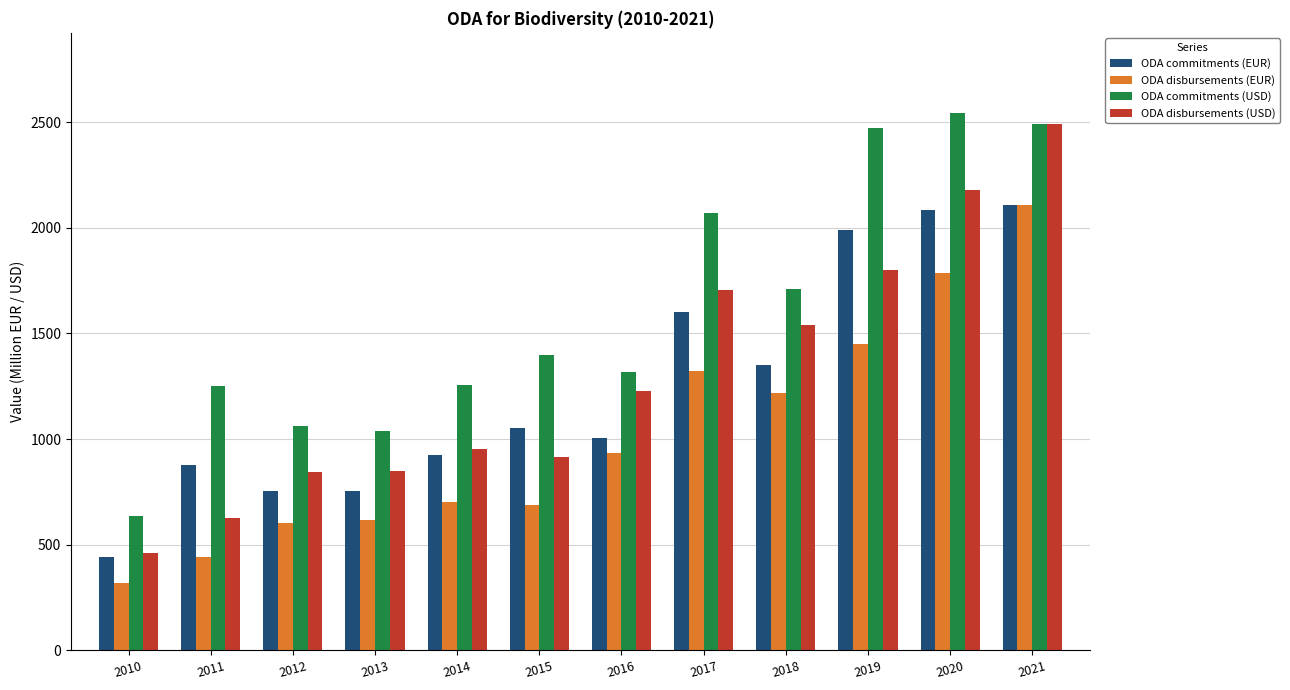

What is the difference between the highest and lowest values at 2013?

423.5